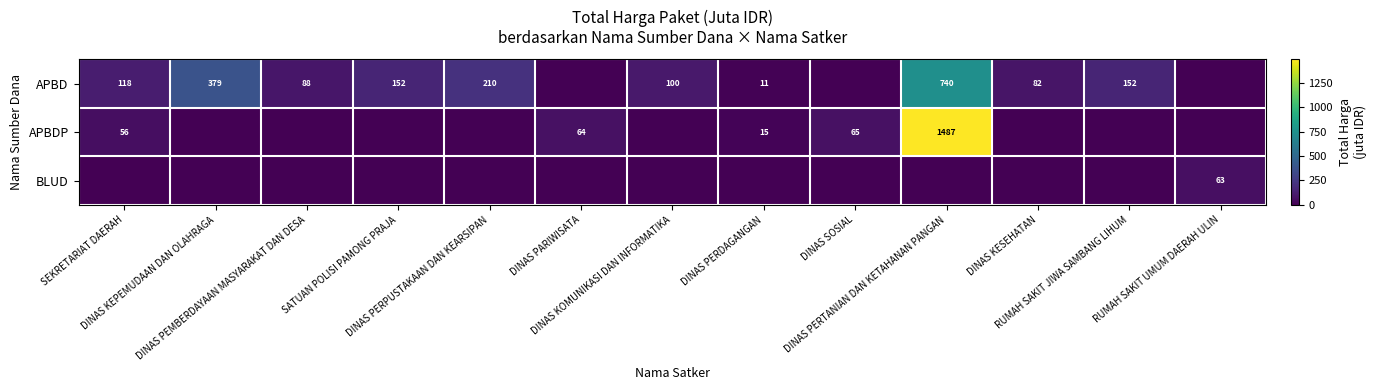

Where is APBDP nearest to the value 743?

DINAS SOSIAL